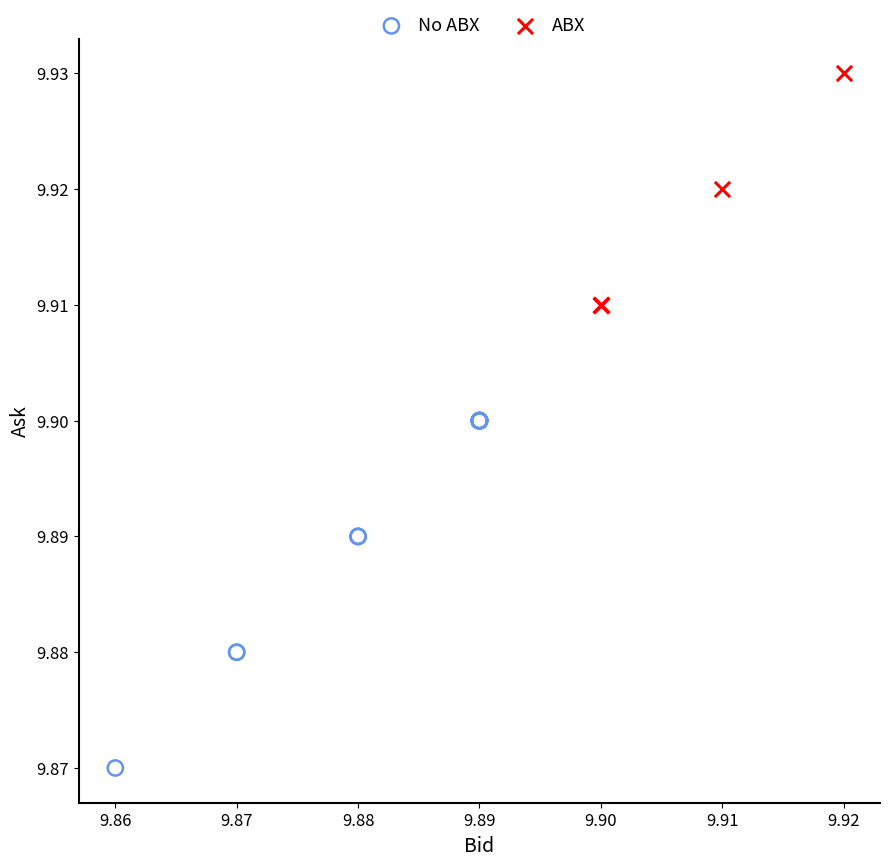

Which series contains the highest Y value?

ABX